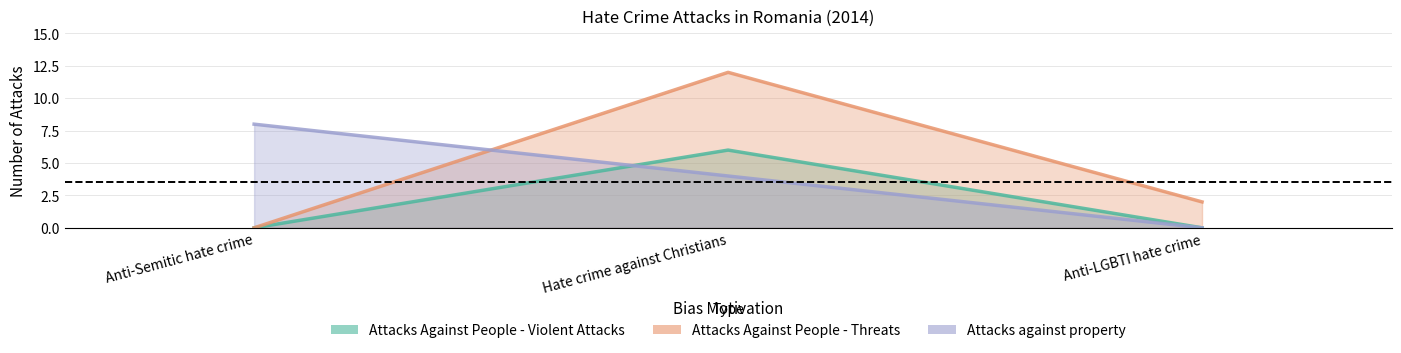

What are all the series names shown in the legend?

Attacks Against People - Violent Attacks, Attacks Against People - Threats, Attacks against property